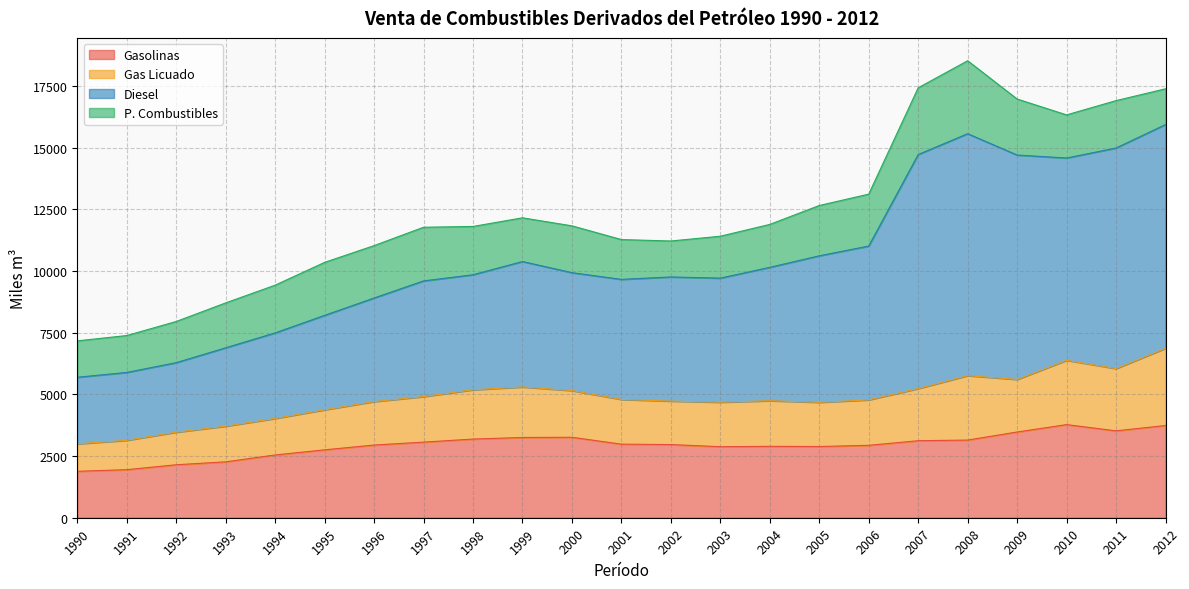

The Gasolinas series shows 949.3 at 2008. True or false?

False